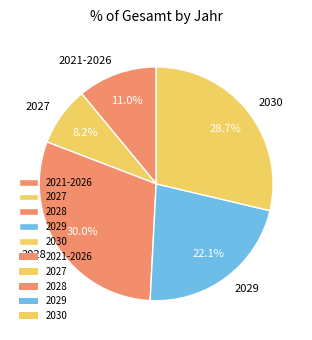

Which slice is the smallest?

2027